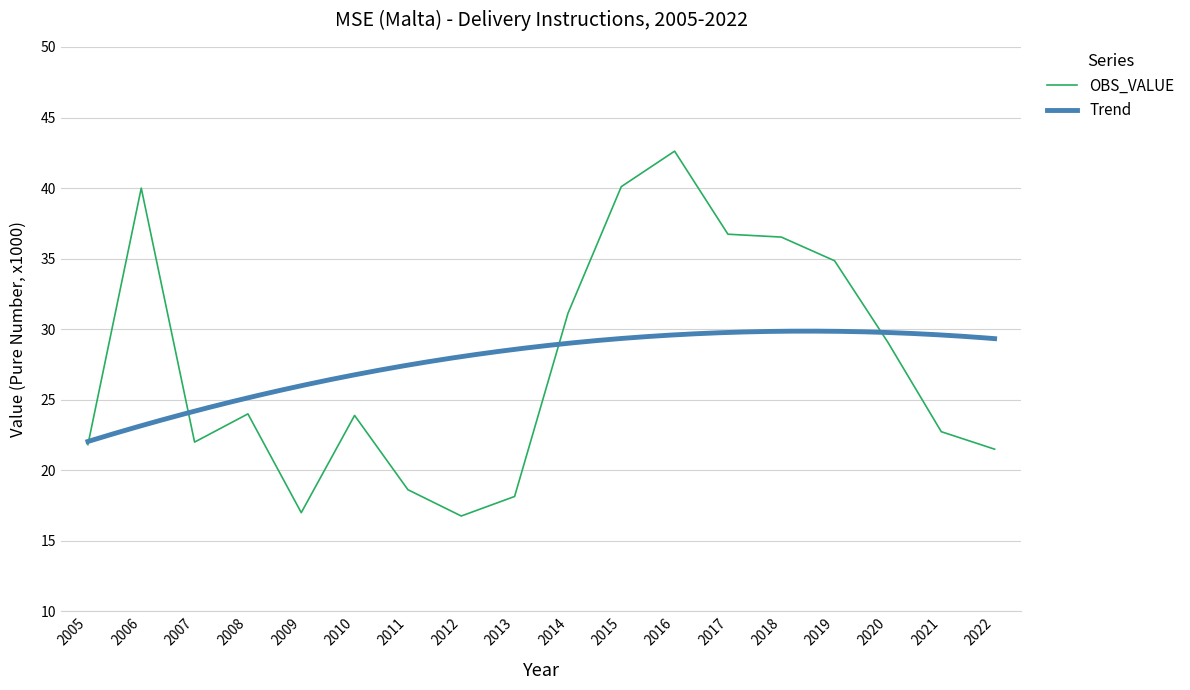

List the labels in order of value, smallest first.

2012, 2009, 2013, 2011, 2022, 2005, 2007, 2021, 2010, 2008, 2020, 2014, 2019, 2018, 2017, 2006, 2015, 2016